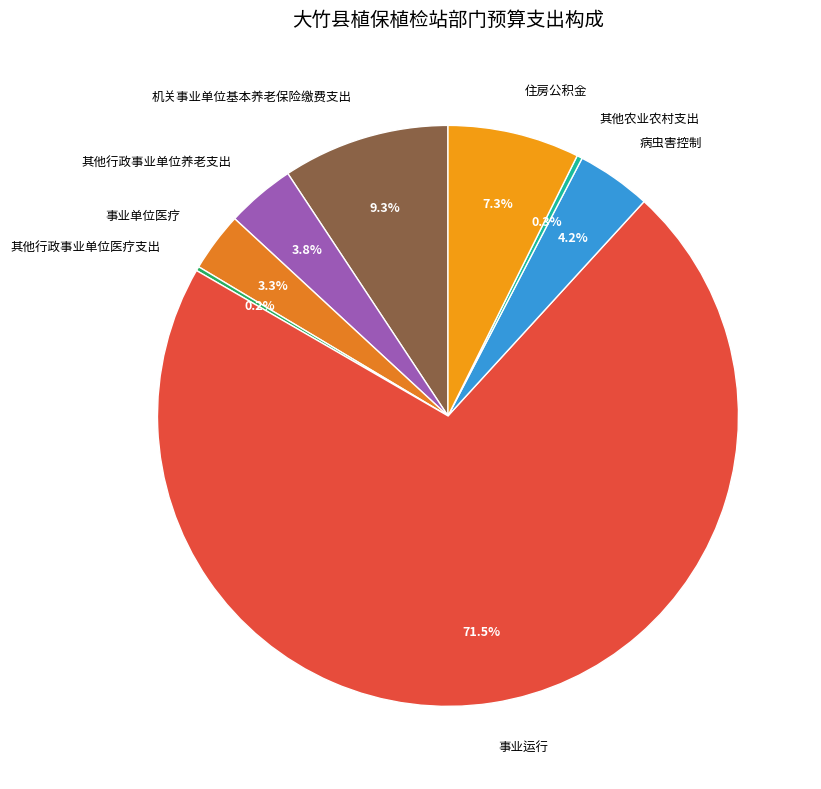

Is the sum of 住房公积金 and 其他行政事业单位养老支出 greater than half?

No